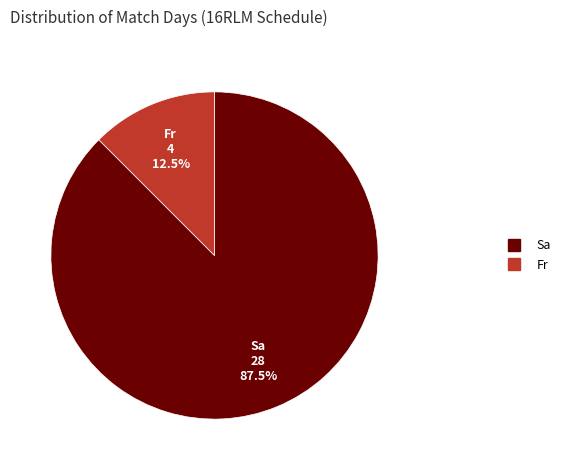

How many slices are in this pie chart?

2